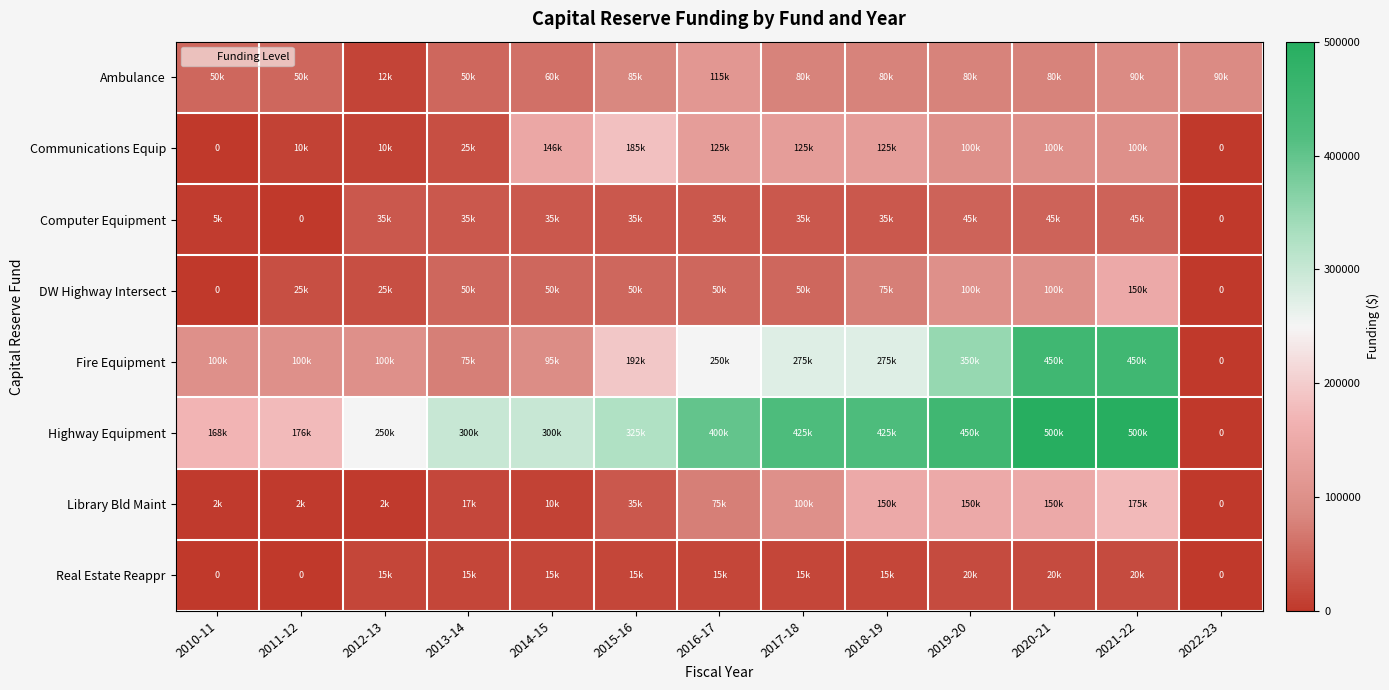

Is it true that DW Highway Intersect equals 50000 at 2017-18?

True